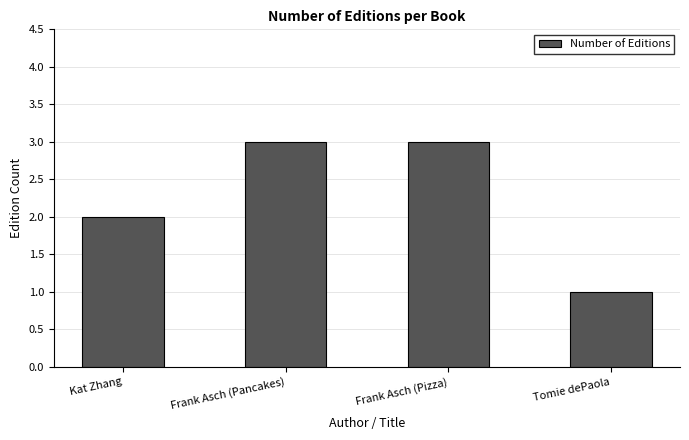

Reading left to right, what are all the values shown in this chart?

2	3	3	1